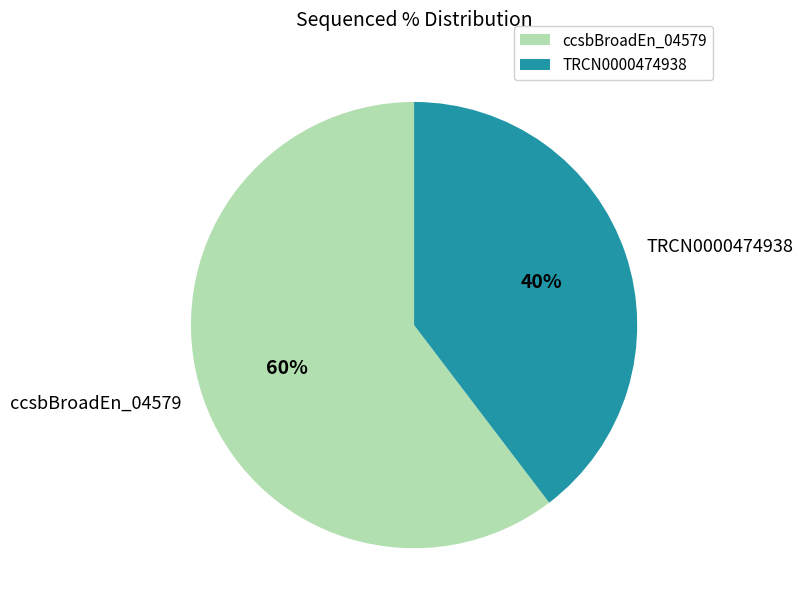

To the nearest percent, what percentage of the pie is ccsbBroadEn_04579?

60%